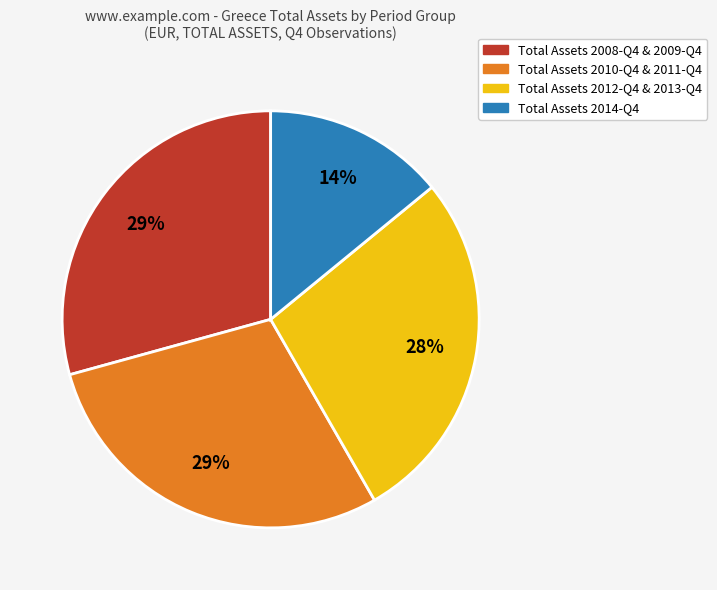

To the nearest percent, what is the difference between the largest and smallest slice percentages?

15%